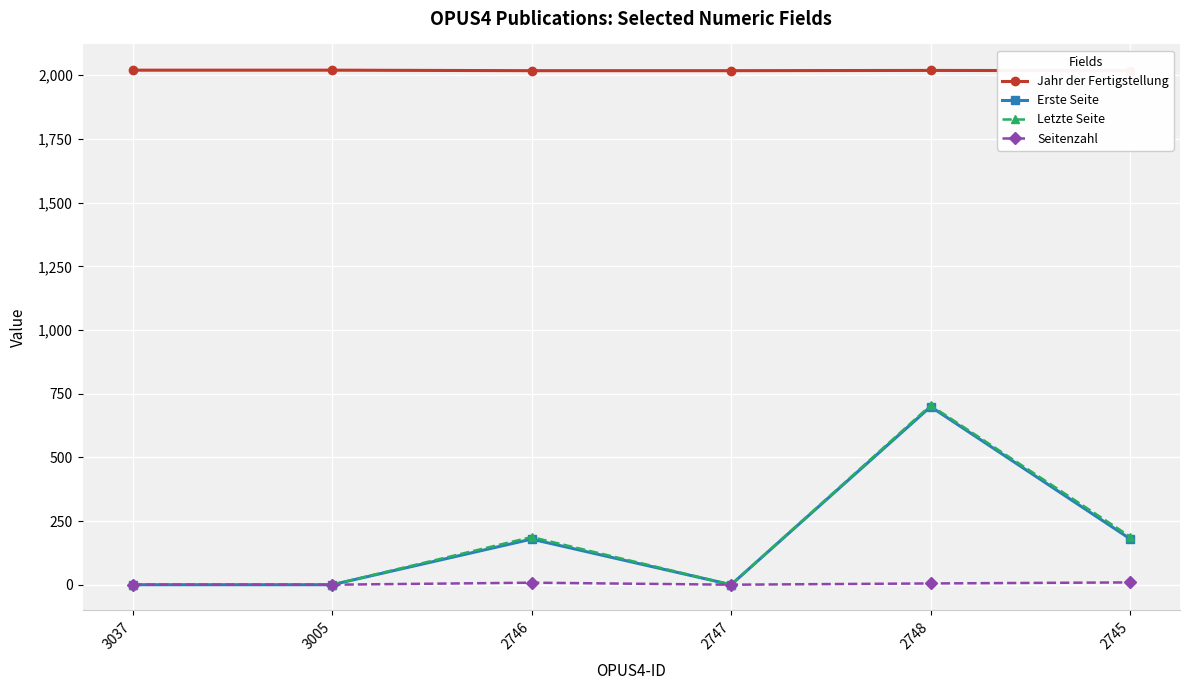

Which has a higher value, 2745 or 2746?

2745